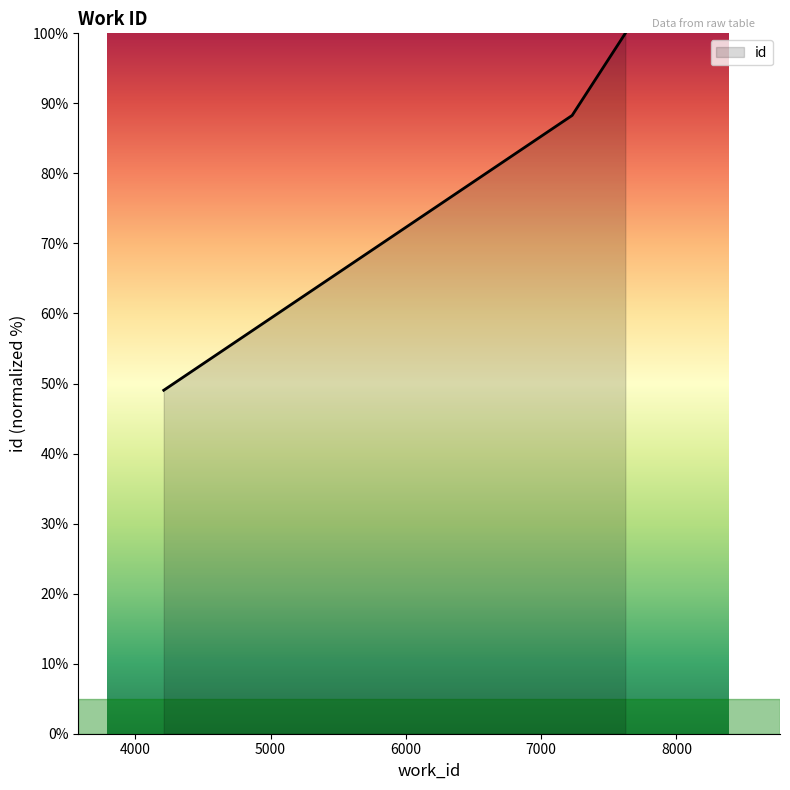

What is the average value?

79.1